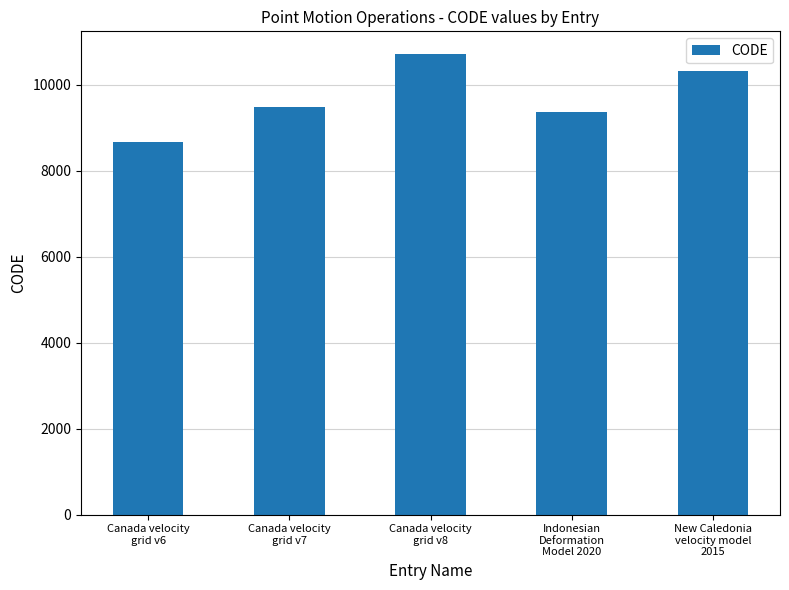

Reading right to left, list all the values displayed in this chart.

New Caledonia
velocity model
2015=10323	Indonesian
Deformation
Model 2020=9375	Canada velocity
grid v8=10707	Canada velocity
grid v7=9483	Canada velocity
grid v6=8676